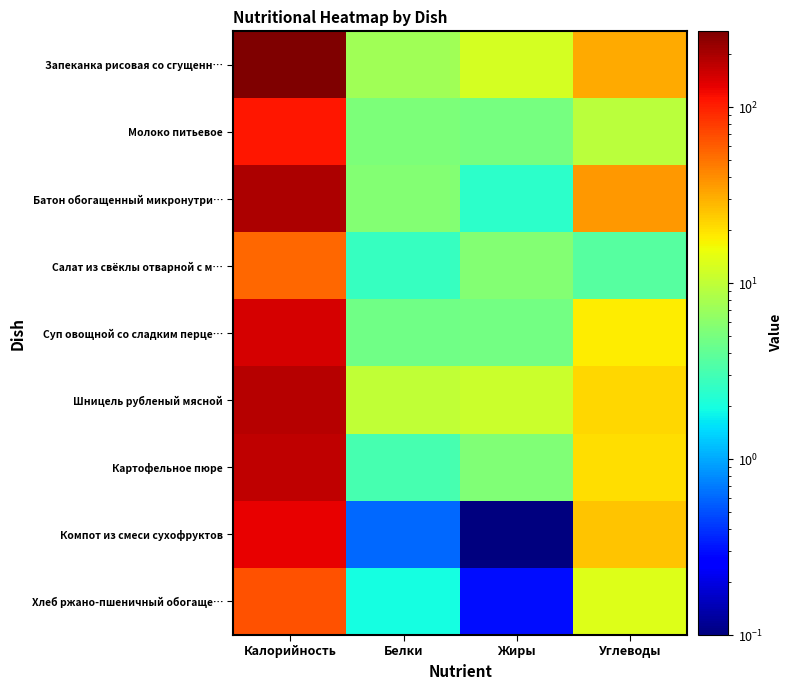

Between Калорийность and Жиры, which series saw the biggest shift?

Запеканка рисовая со сгущенн…